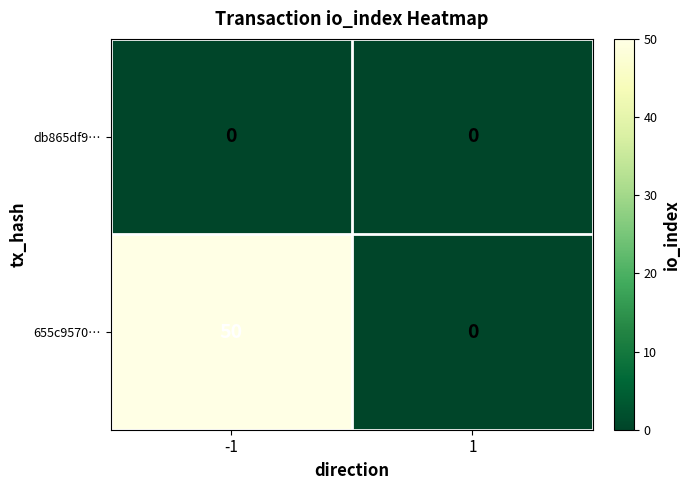

Rank the categories by 655c9570… value from highest to lowest.

-1, 1